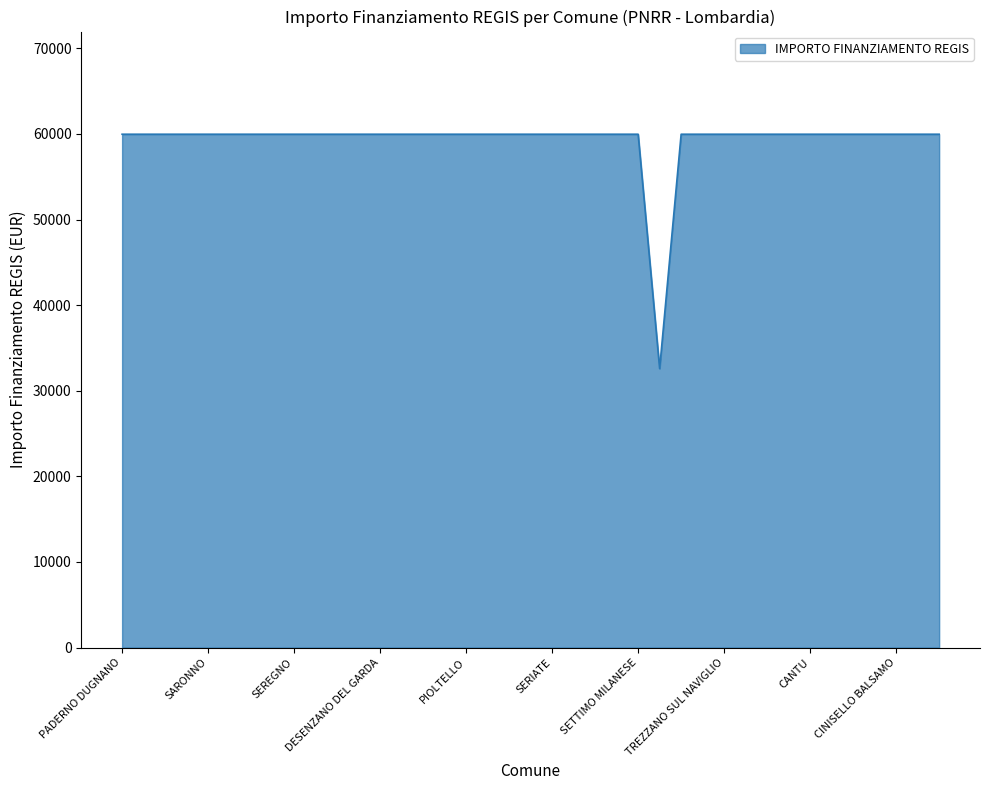

What is the maximum value shown in the chart?

59966